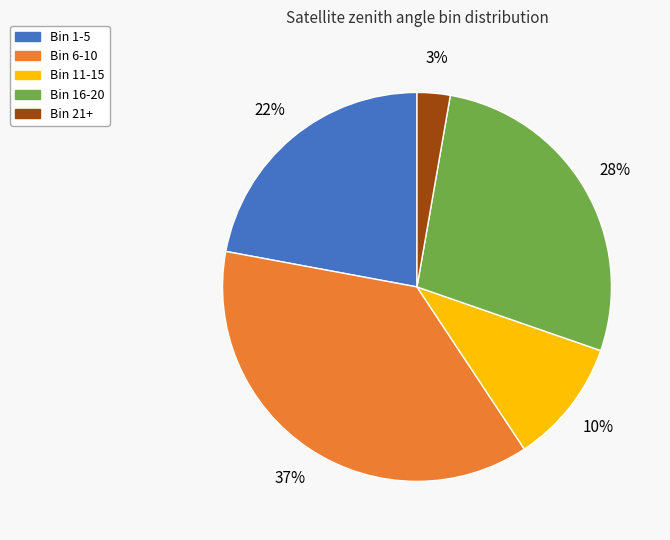

Is there a majority slice in this chart?

No